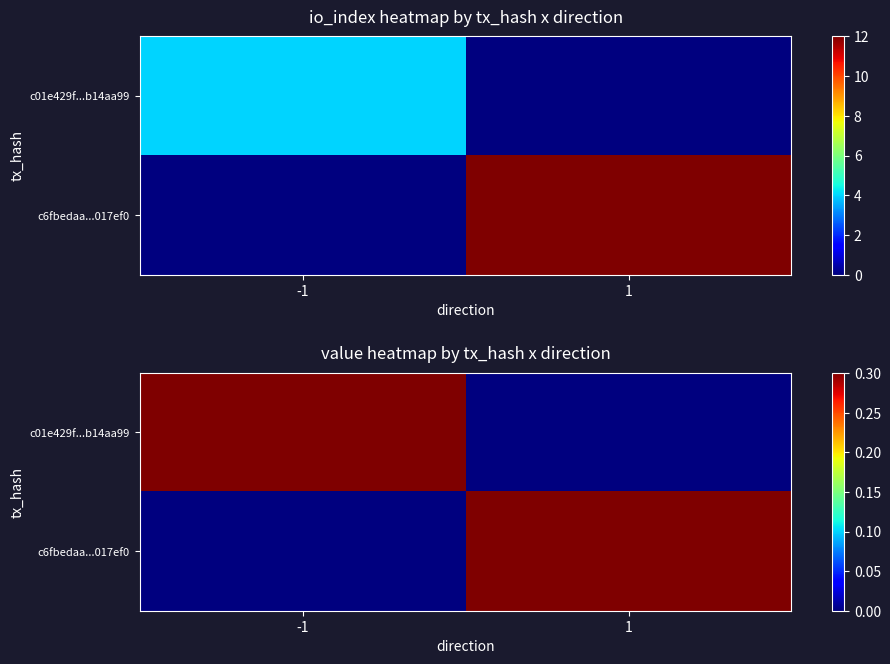

What is the sum of all c01e429f...b14aa99 values?

0.3